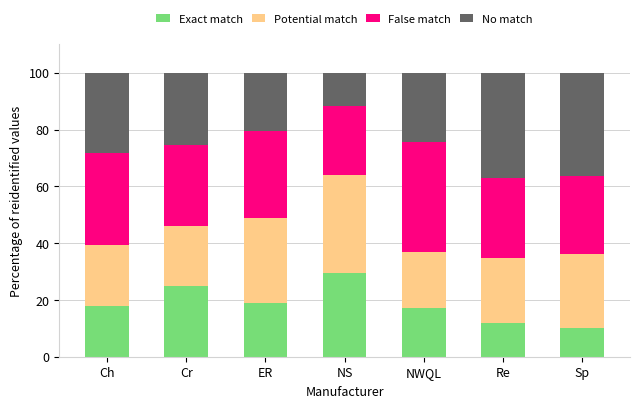

At which label does Exact match reach its peak?

NS